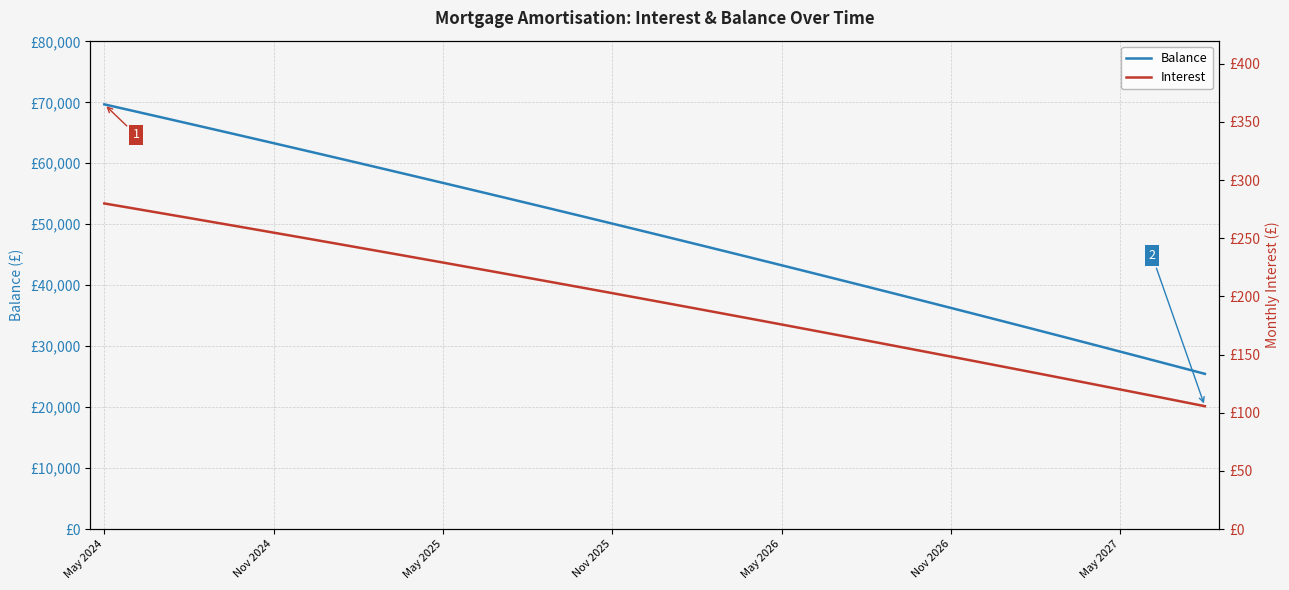

How many series are shown in this chart?

2